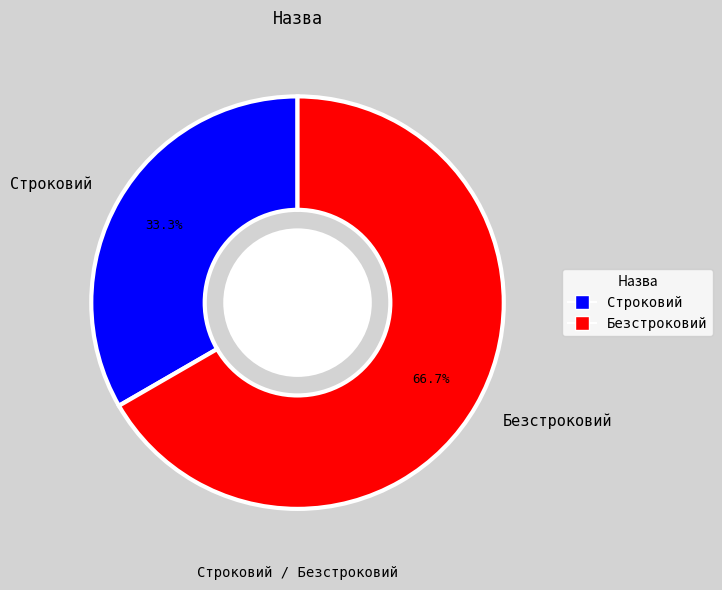

To the nearest percent, what is the combined percentage of Строковий and Безстроковий?

100%